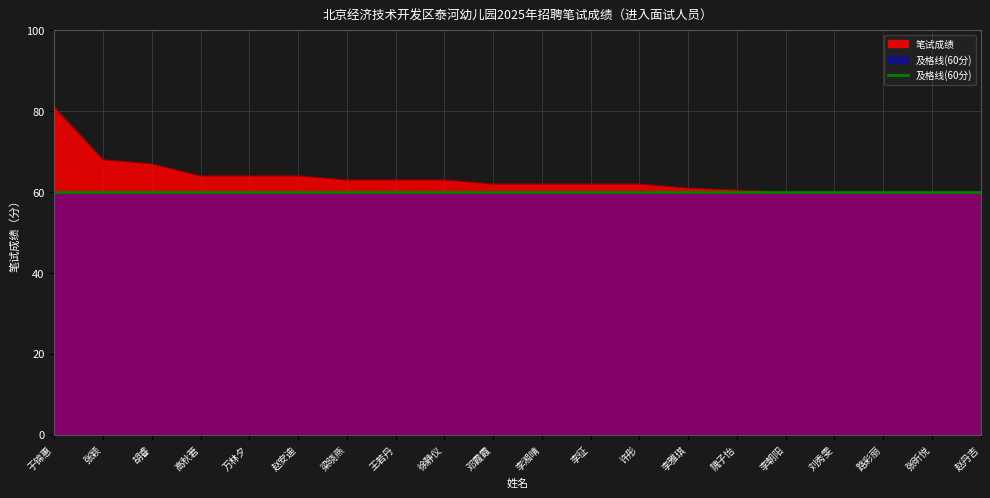

What is the label of the 16th point from the right?

万林夕